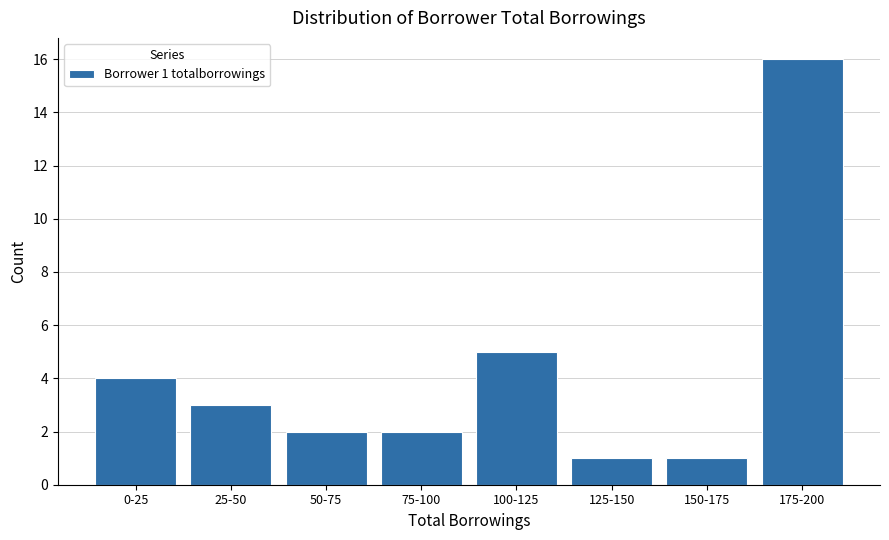

Reading left to right, what are all the values shown in this chart?

4	3	2	2	5	1	1	16